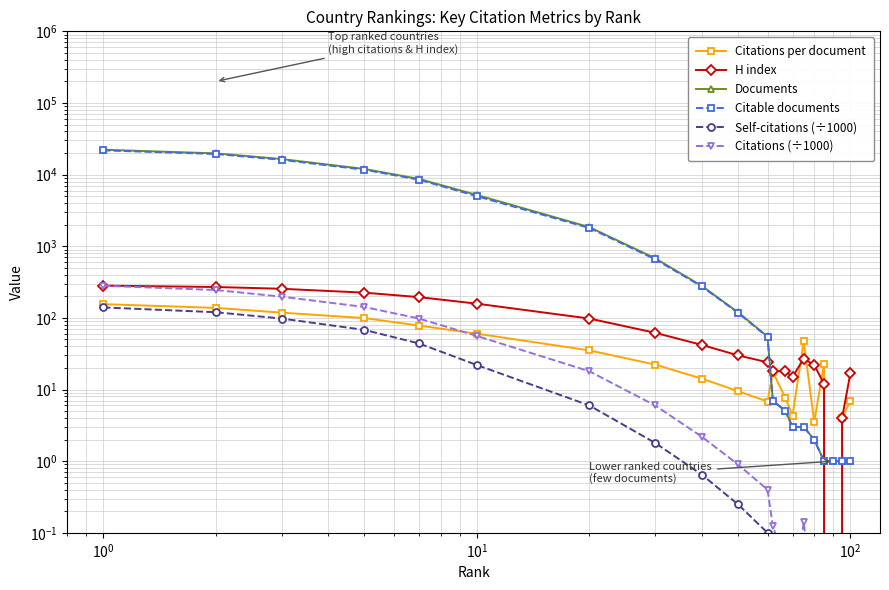

True or false: Citable documents and Self-citations (÷1000) intersect in this chart.

False